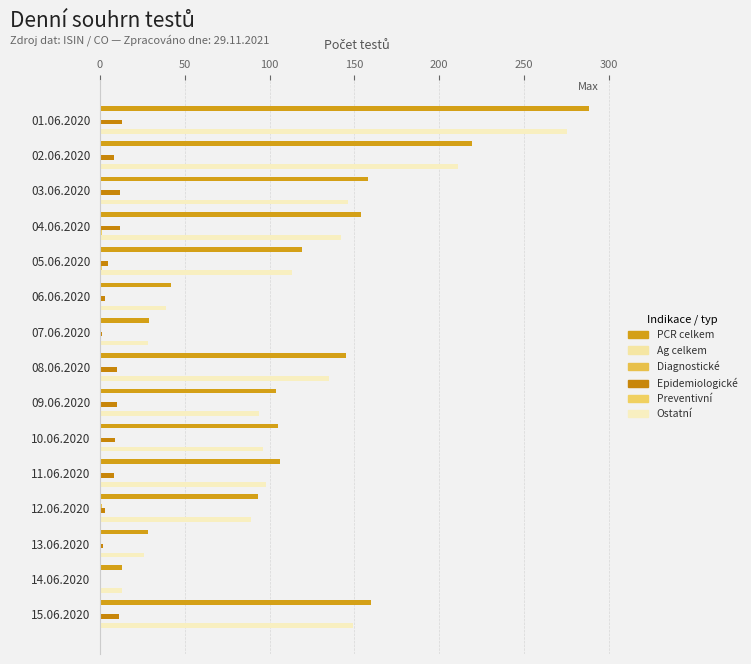

Reading right to left, extract all data points from this chart.

PCR celkem: 160.0	13.0	28.0	93.0	106.0	105.0	104.0	145.0	29.0	42.0	119.0	154.0	158.0	219.0	288.0
Ag celkem: 0.1	0.1	0.1	0.1	0.1	0.1	0.1	0.1	0.1	0.1	0.1	0.1	0.1	0.1	0.1
Diagnostické: 0.0	0.0	0.0	1.0	0.0	0.0	0.0	0.0	0.0	0.0	0.0	0.0	0.0	0.0	0.0
Epidemiologické: 11.0	0.0	2.0	3.0	8.0	9.0	10.0	10.0	1.0	3.0	5.0	12.0	12.0	8.0	13.0
Preventivní: 0.0	0.0	0.0	0.0	0.0	0.0	0.0	0.0	0.0	0.0	1.0	1.0	0.0	0.0	0.0
Ostatní: 149.0	13.0	26.0	89.0	98.0	96.0	94.0	135.0	28.0	39.0	113.0	142.0	146.0	211.0	275.0